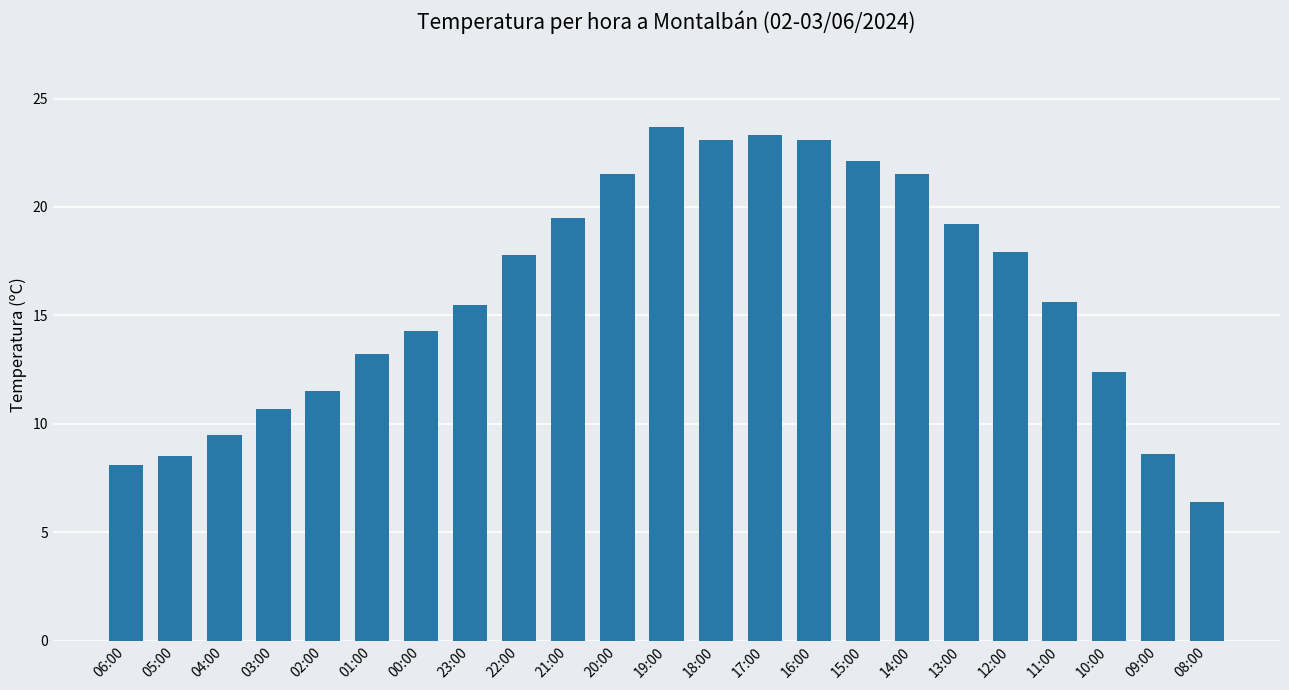

What is the change in value from 06:00 to 09:00?

+0.5